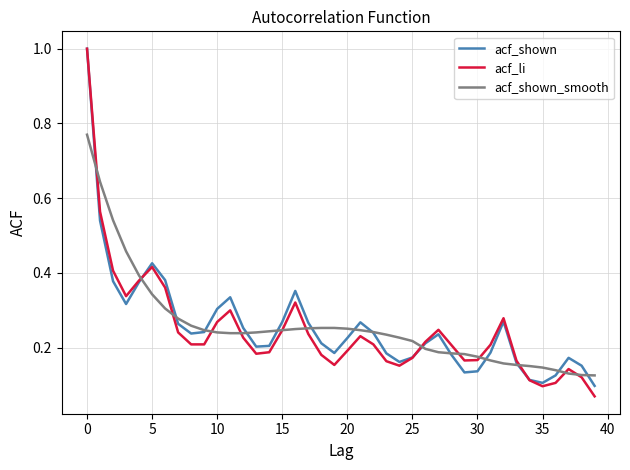

Which series has the widest spread of values?

acf_li